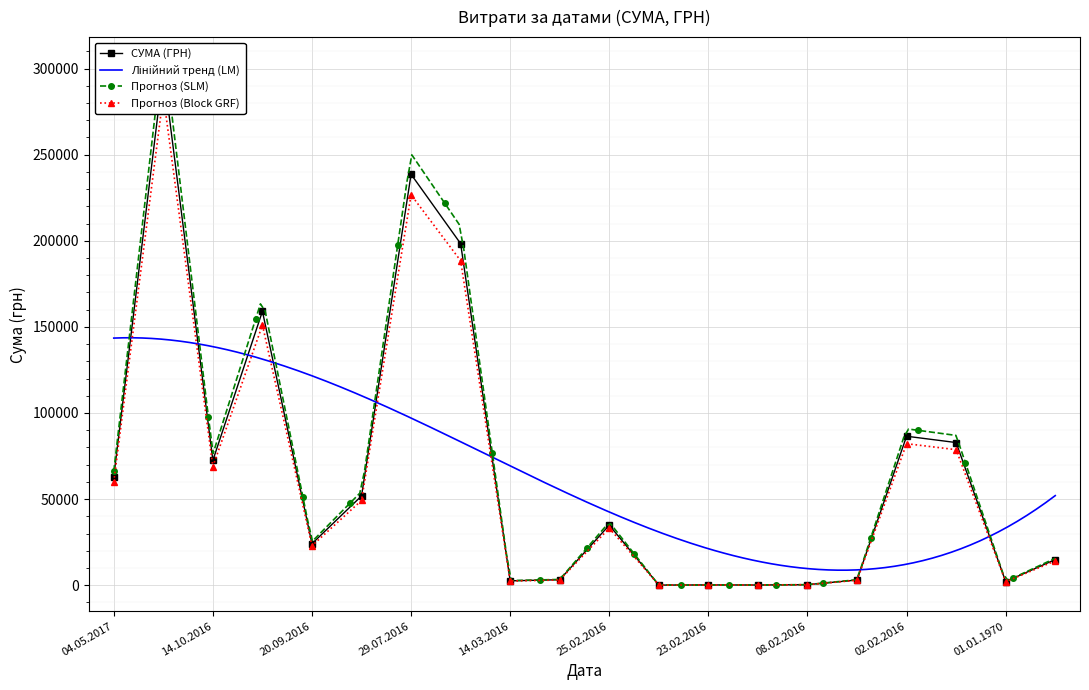

What is the smallest value displayed?

79.1